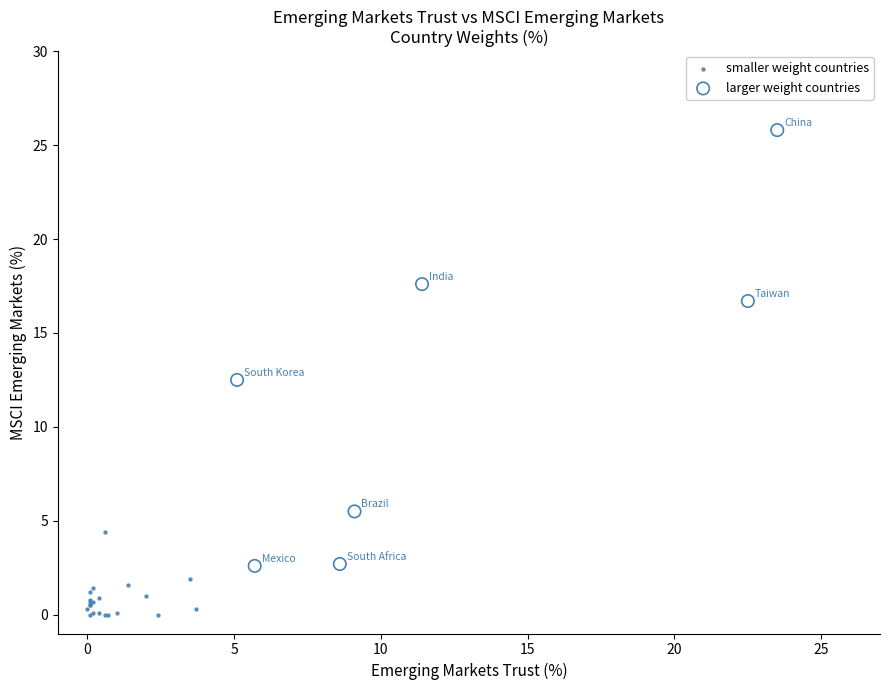

Which series reaches the minimum Y coordinate?

smaller weight countries